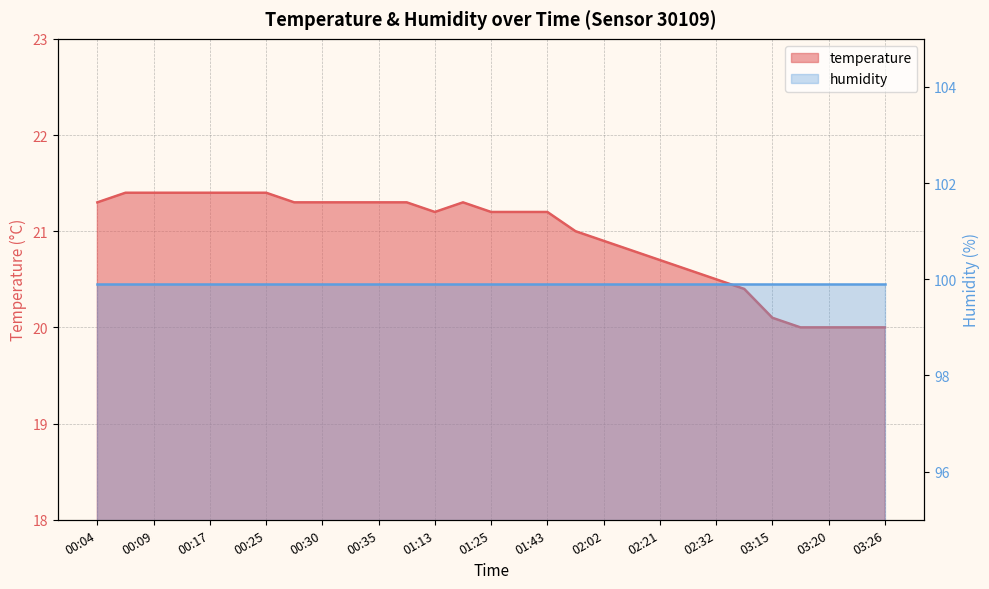

Which has a higher value, 01:25 or 03:23?

01:25